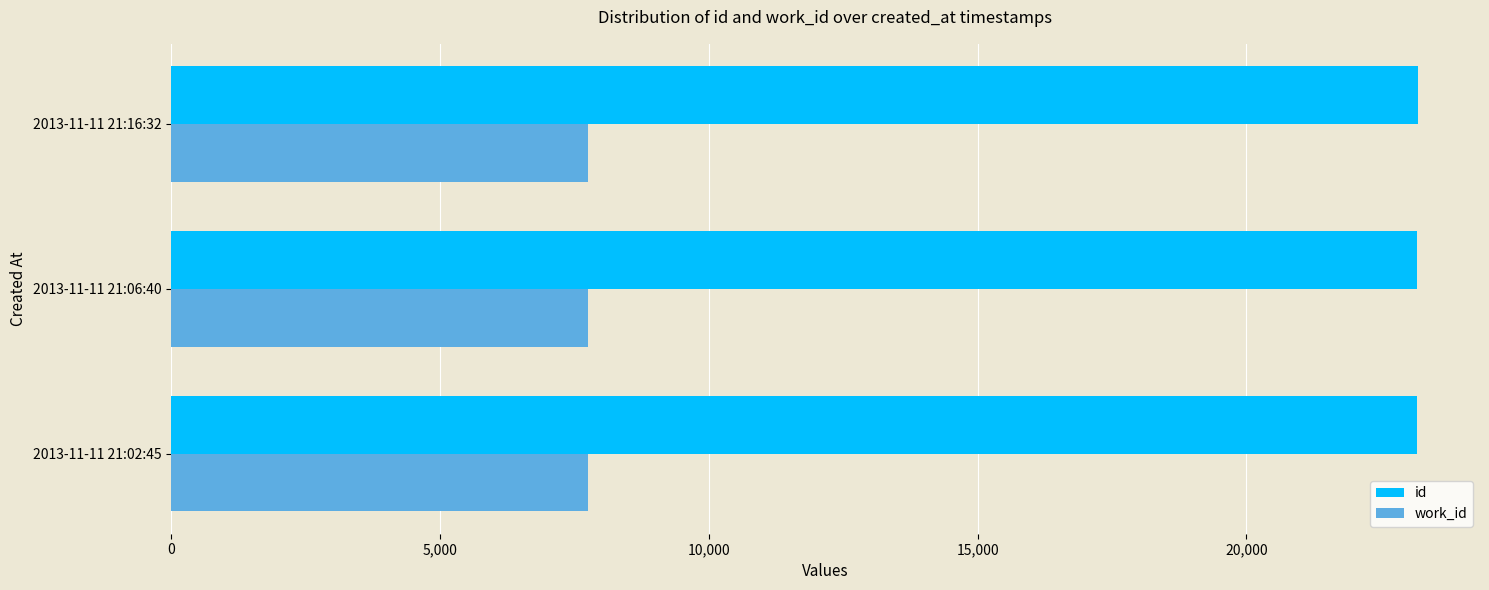

The value of work_id at 2013-11-11 21:06:40 is 1856. True or false?

False